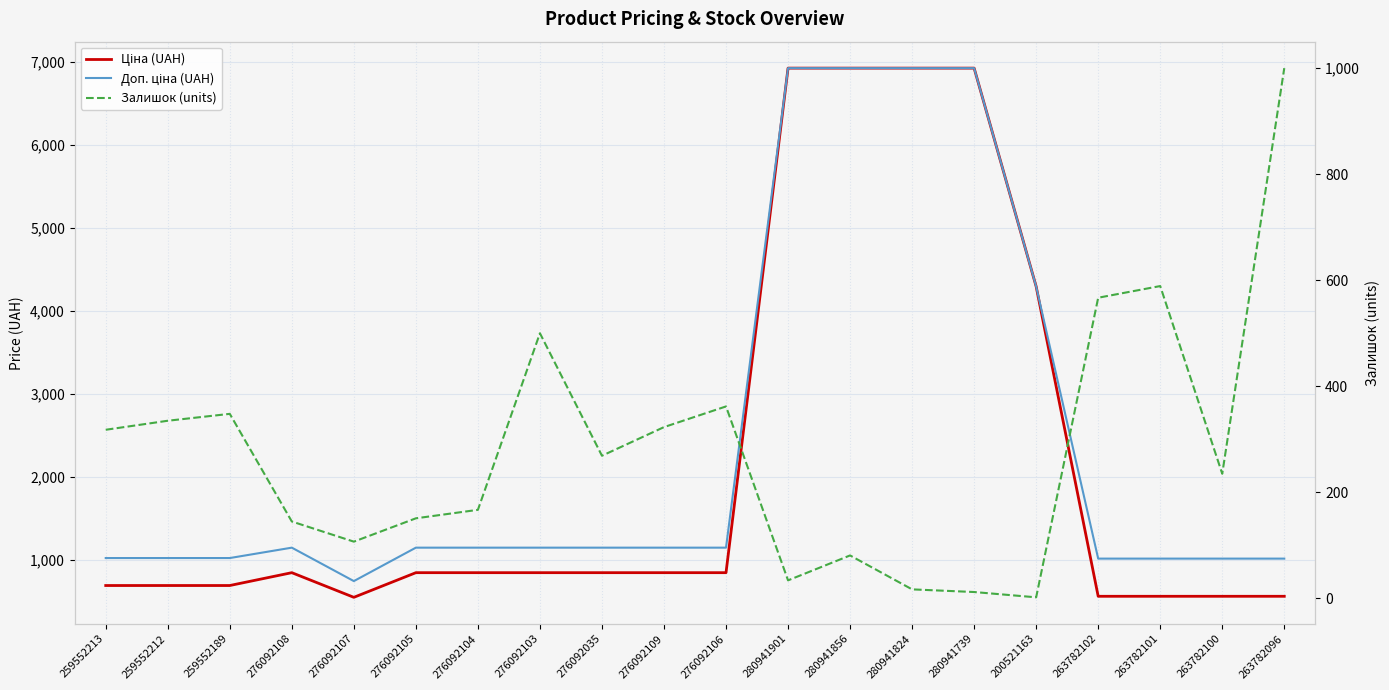

Between 259552212 and 276092108, which is larger?

276092108